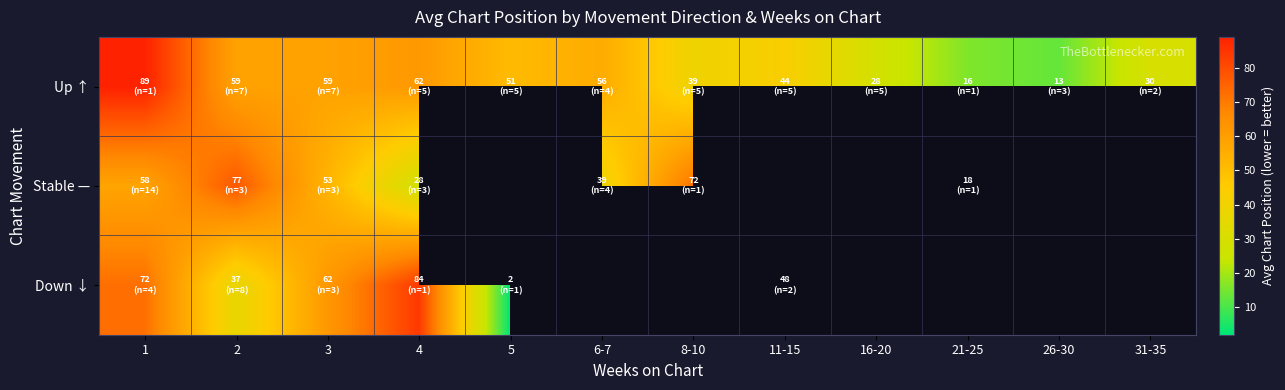

At how many categories does at least one series exceed 68?

4